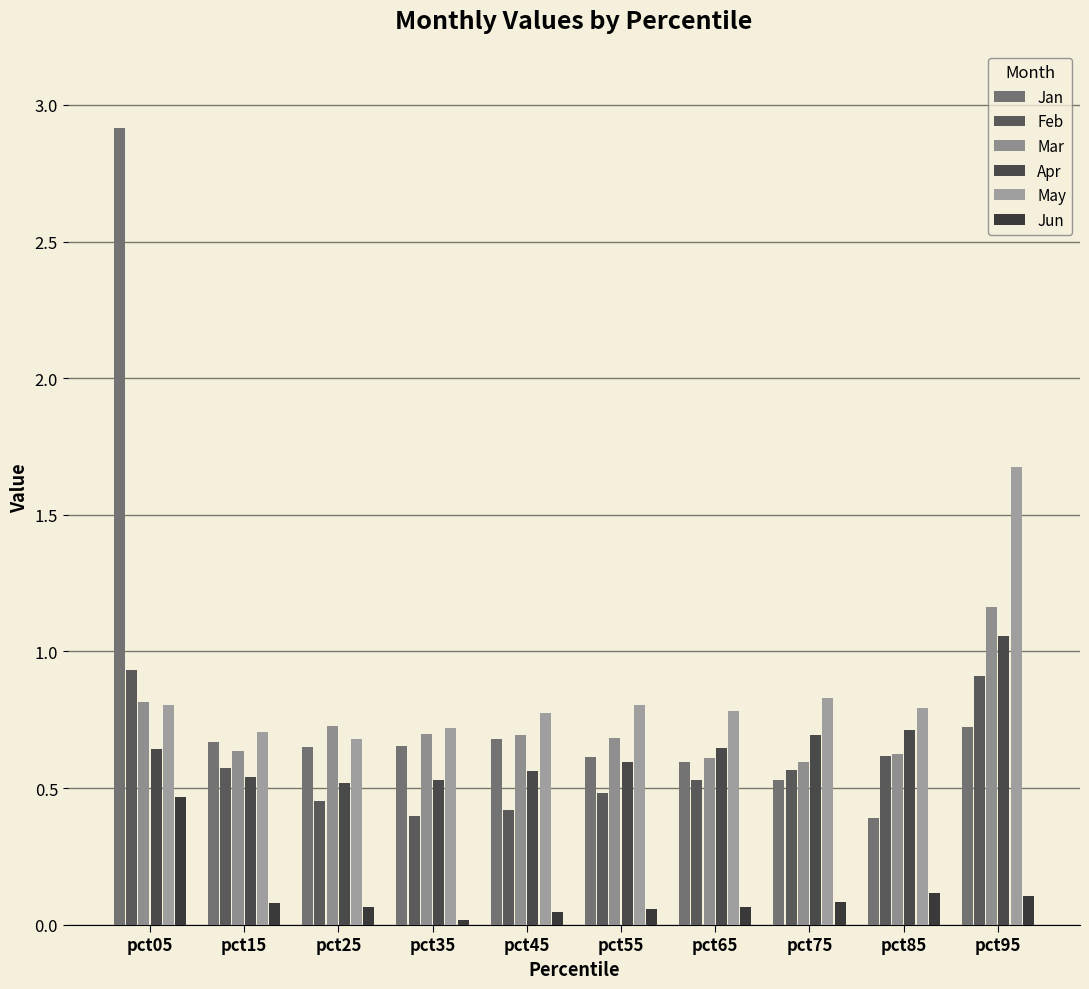

Which series has the widest spread of values?

Jan